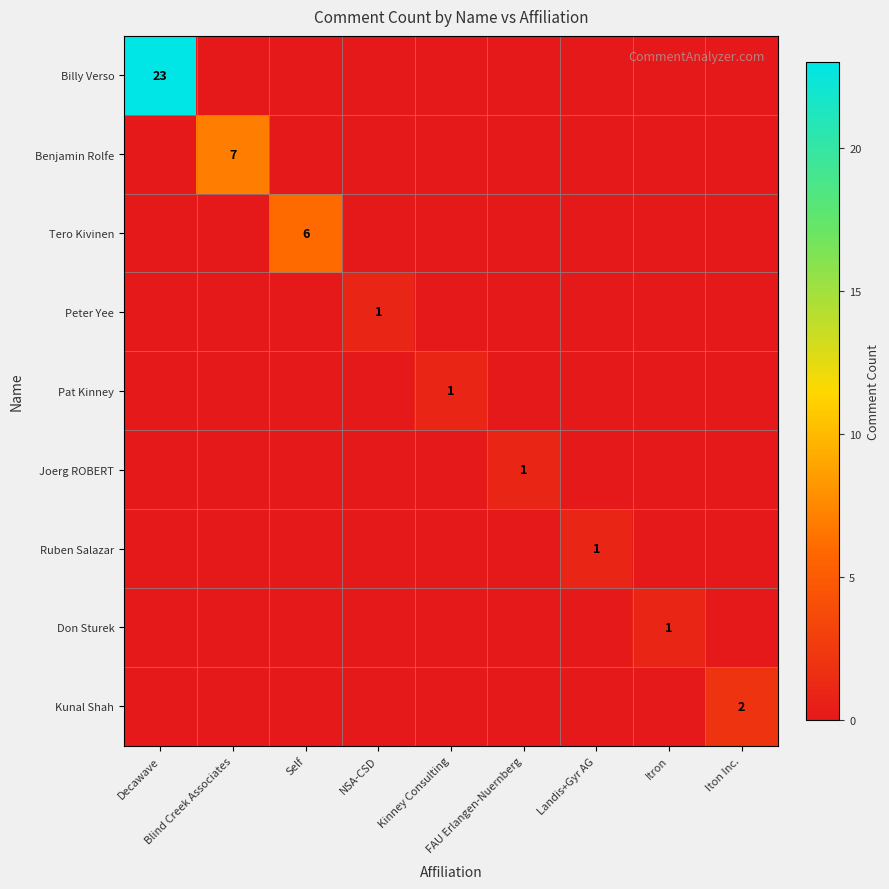

How many distinct data groups are displayed?

9